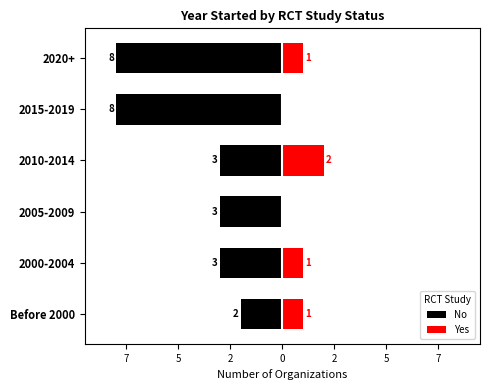

At how many categories does at least one series exceed -1?

6